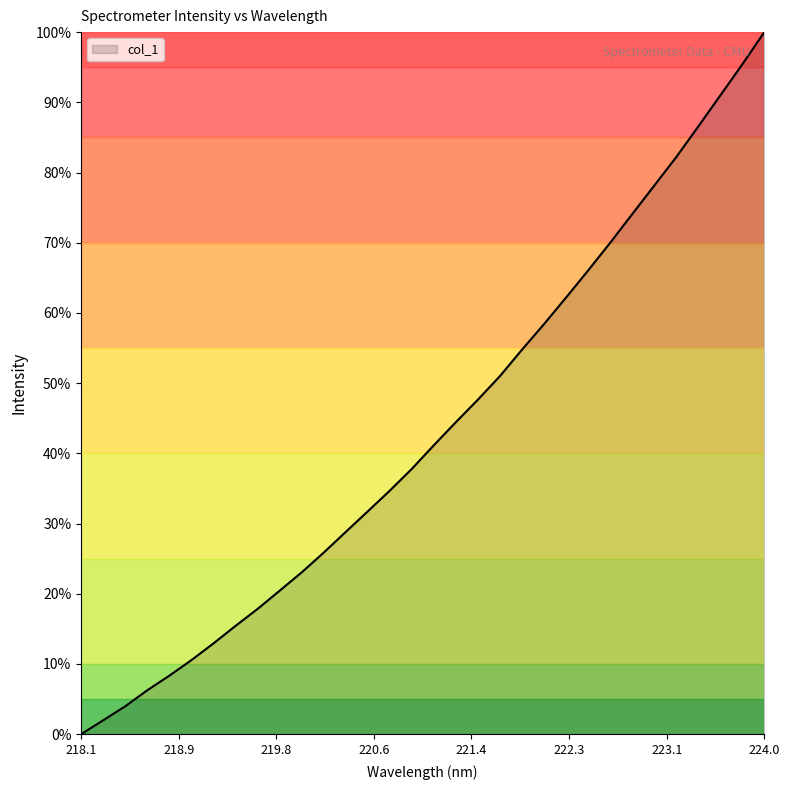

What is the difference between the maximum and minimum values?

100.0